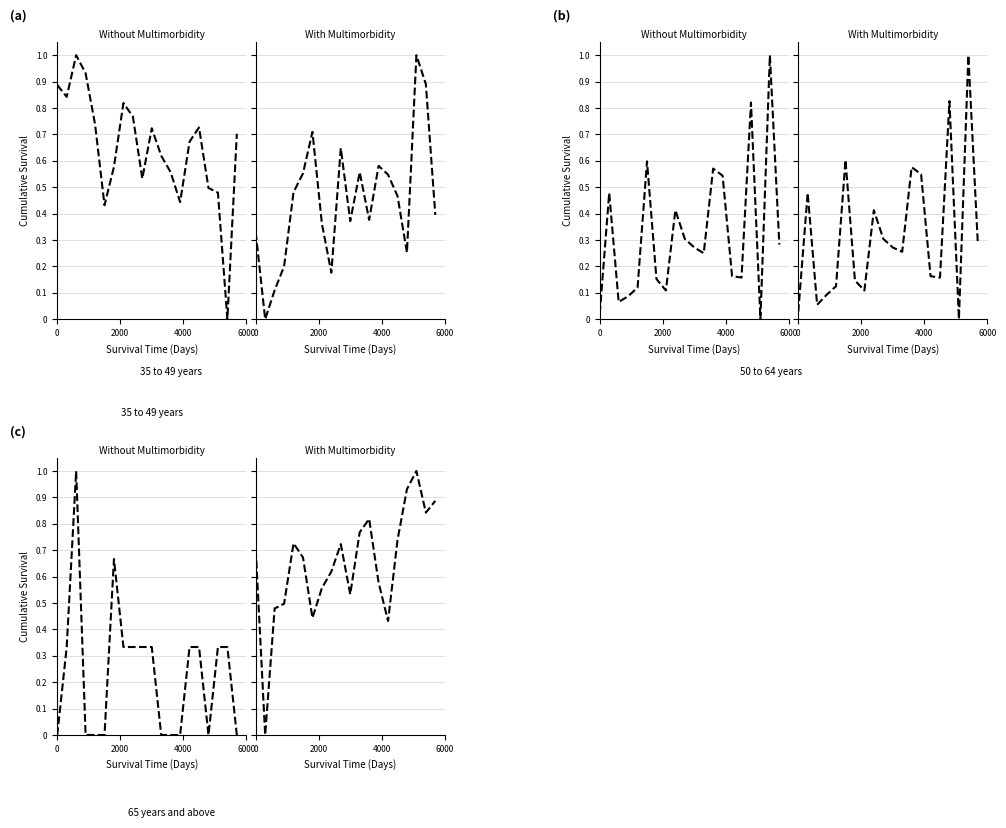

Is it true that With Multimorbidity equals 0.1 at 6000?

False